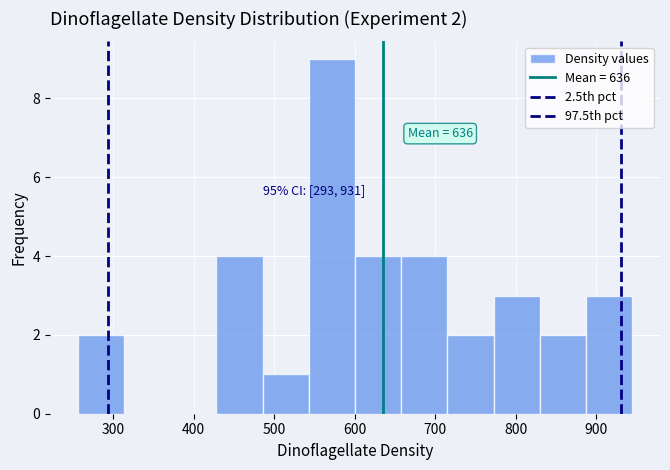

Which range on the x-axis has the tallest bar?

540 to 600